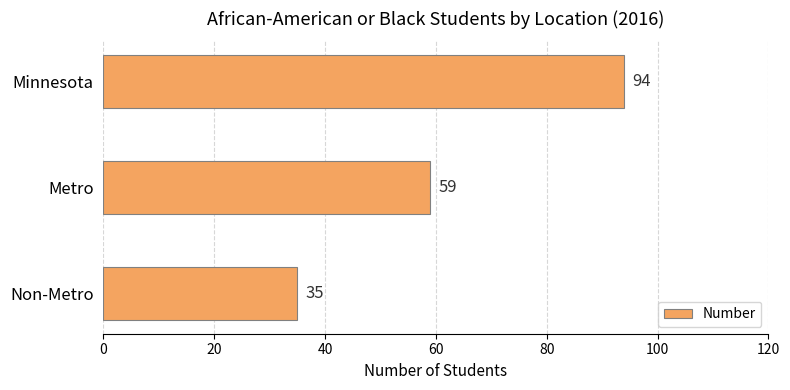

Rank the categories by value from highest to lowest.

Minnesota, Metro, Non-Metro